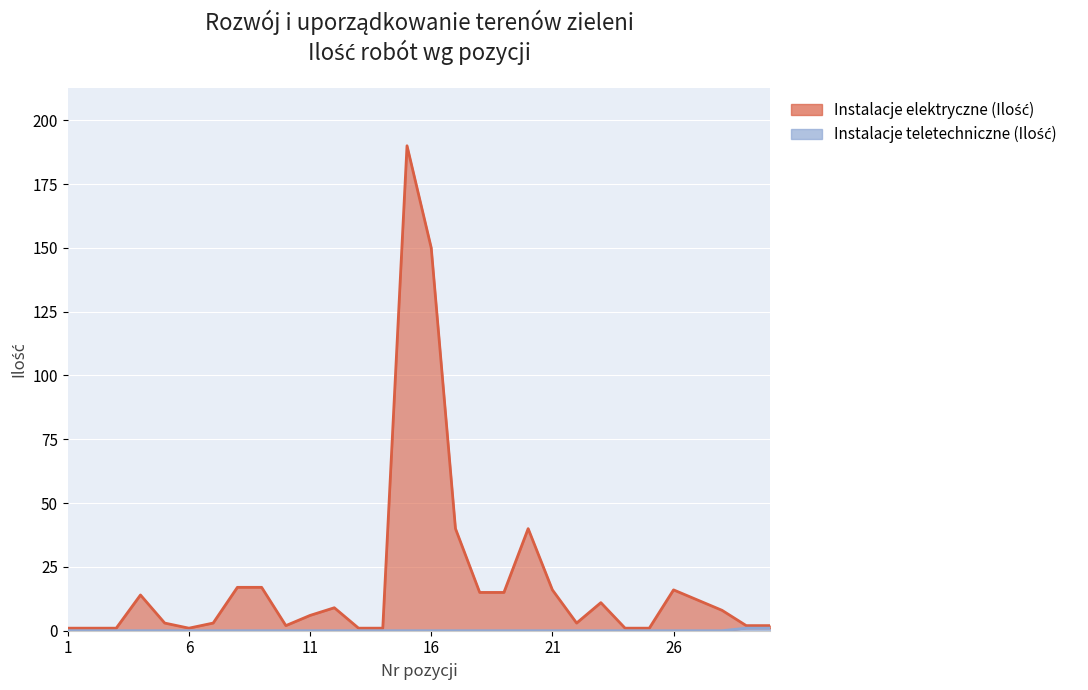

What are all the series names shown in the legend?

Instalacje elektryczne (Ilość), Instalacje teletechniczne (Ilość)